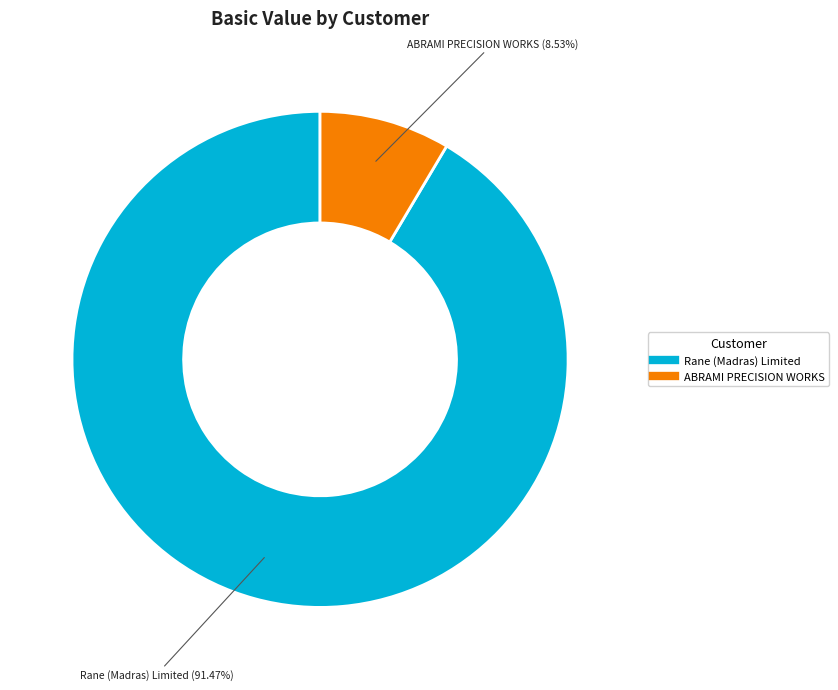

Does any single category account for the majority?

Yes